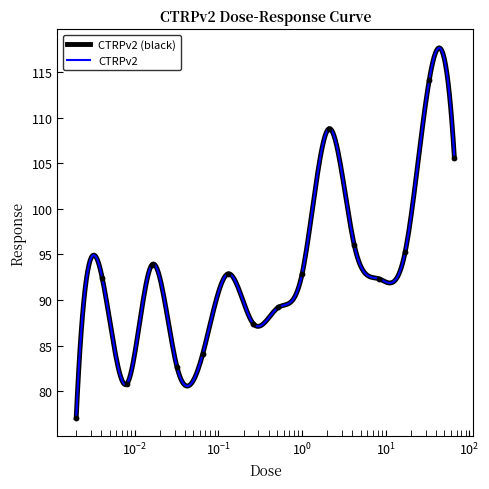

What is the ratio of the value at 0.0081 to the value at 2.1?

0.7